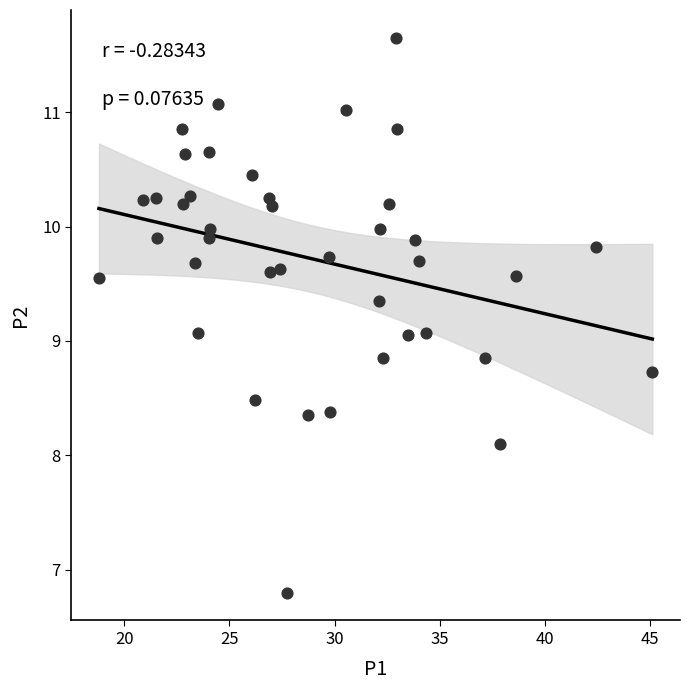

What is the range of X values (max minus min)?

26.3